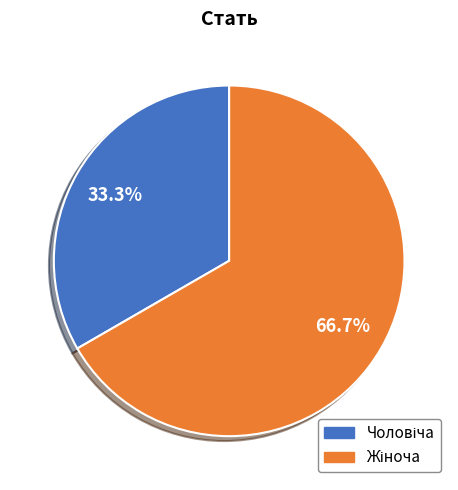

Is there any slice that represents more than half of the pie?

Yes